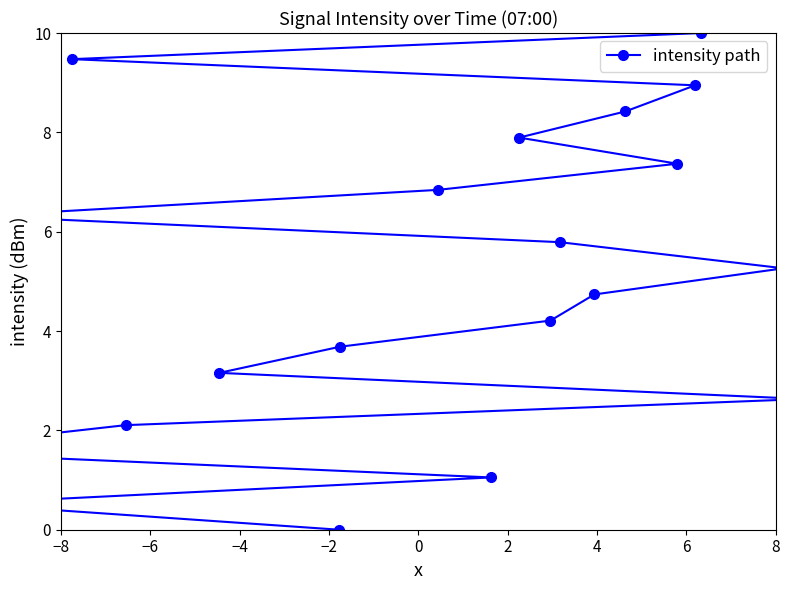

True or false: the data shows 3.1 at 17.

False